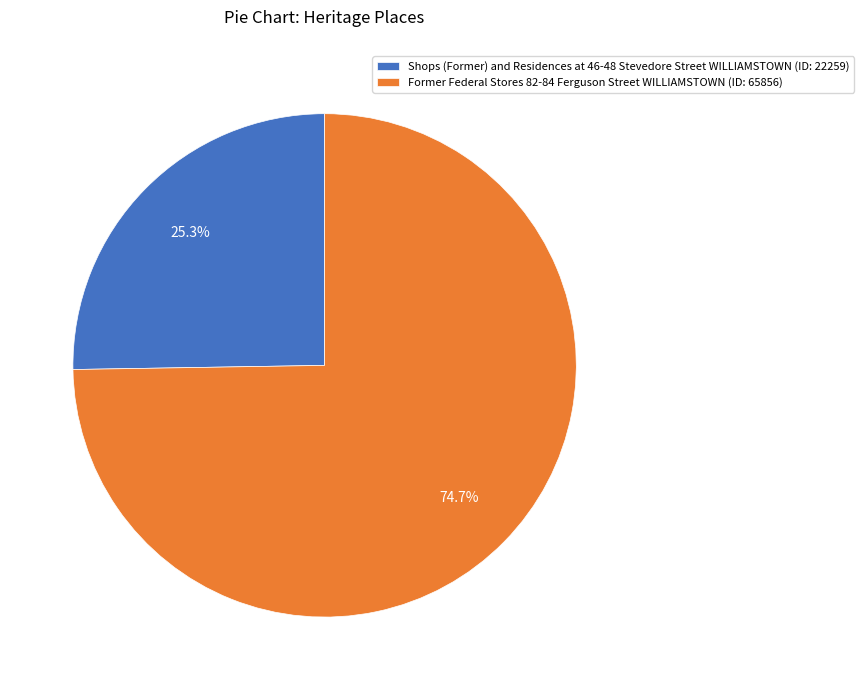

Is it true that Former Federal Stores 82-84 Ferguson Street WILLIAMSTOWN is 88% of the pie?

False